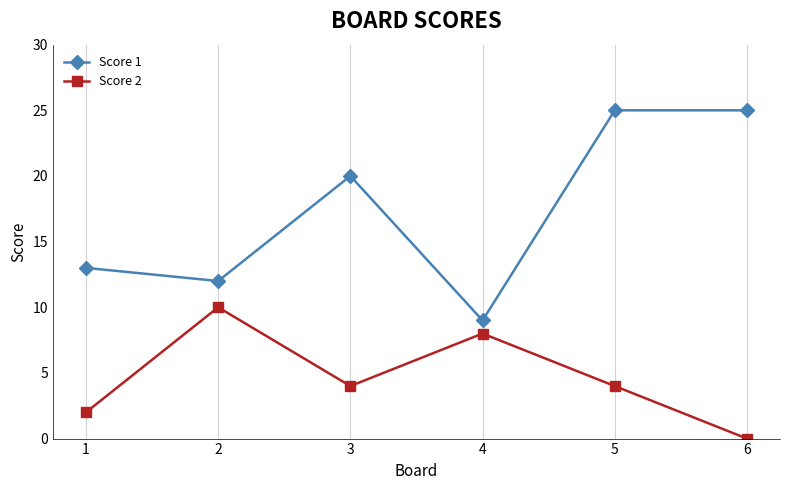

True or false: Score 2 and Score 1 intersect in this chart.

False